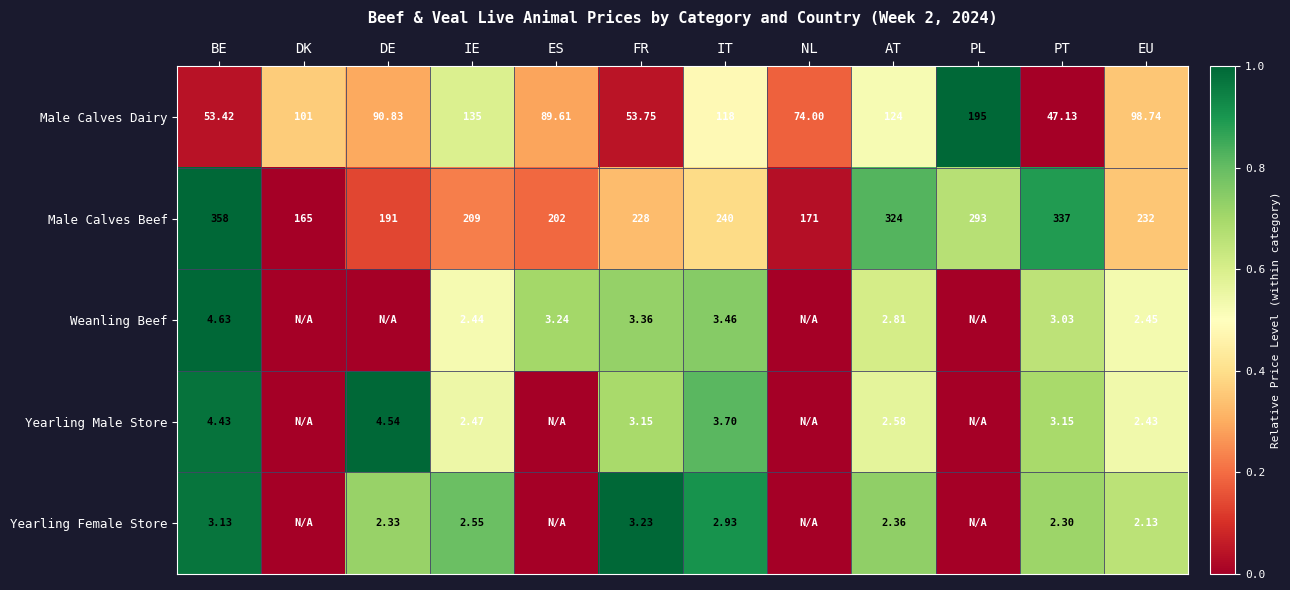

Is the value of Weanling Beef at EU greater than the value of Yearling Male Store at DE?

No